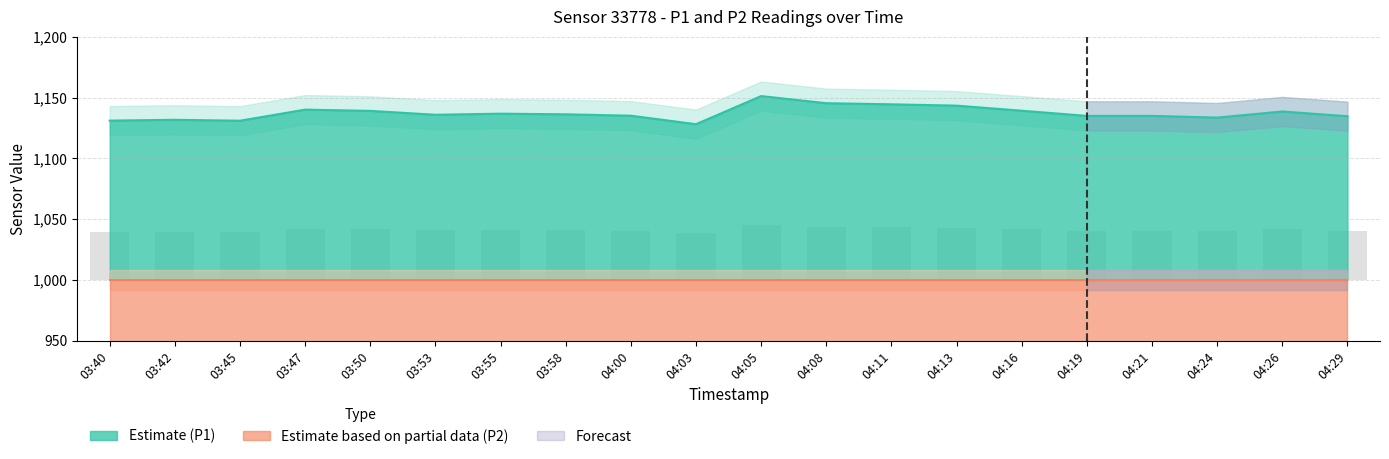

What is the label of the 7th bar from the right?

04:13